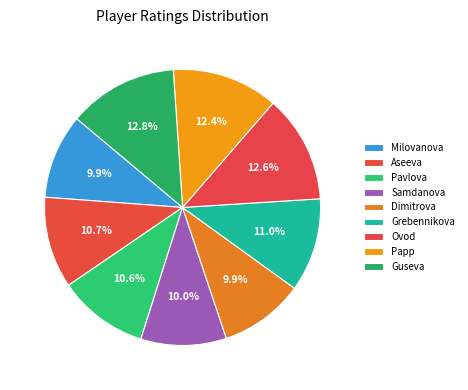

Rank the categories by value from lowest to highest.

Dimitrova Aleksandra, Milovanova Maria, Samdanova Surena, Pavlova Nataliy, Aseeva Anastasia, Grebennikova Tatyana, Papp Petra, Ovod Evgenija, Guseva Marina